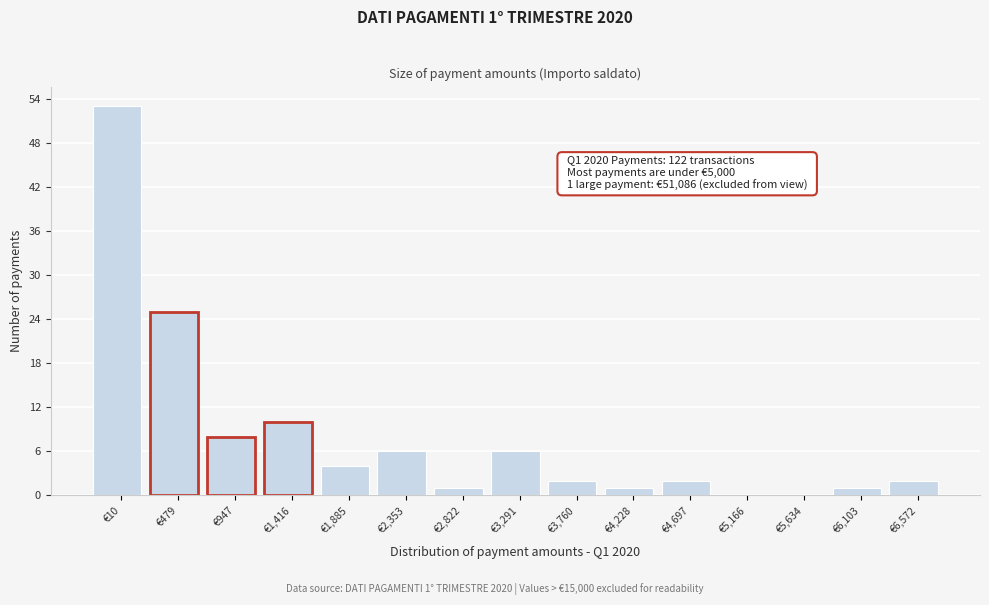

Reading right to left, extract all data points from this chart.

€6,572=2	€6,103=1	€5,634=0	€5,166=0	€4,697=2	€4,228=1	€3,760=2	€3,291=6	€2,822=1	€2,353=6	€1,885=4	€1,416=10	€947=8	€479=25	€10=53